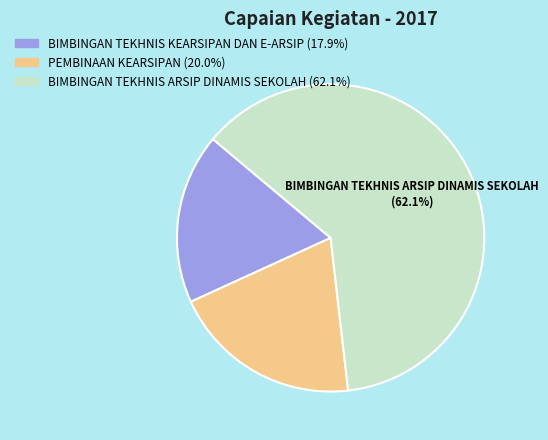

Which category has the biggest portion of the pie?

BIMBINGAN TEKHNIS ARSIP DINAMIS SEKOLAH